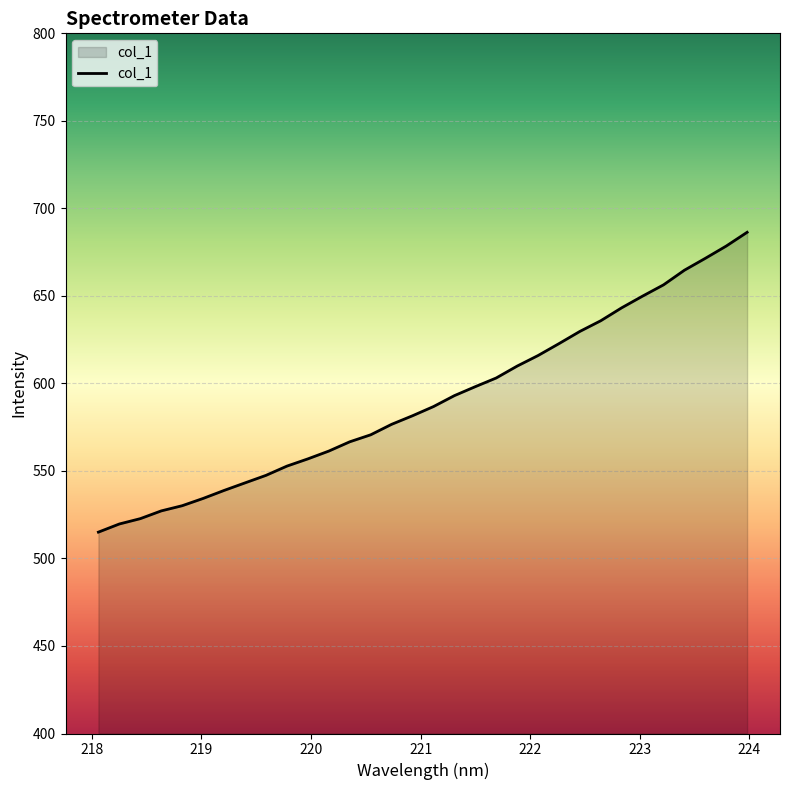

What is the minimum value shown in the chart?

515.0